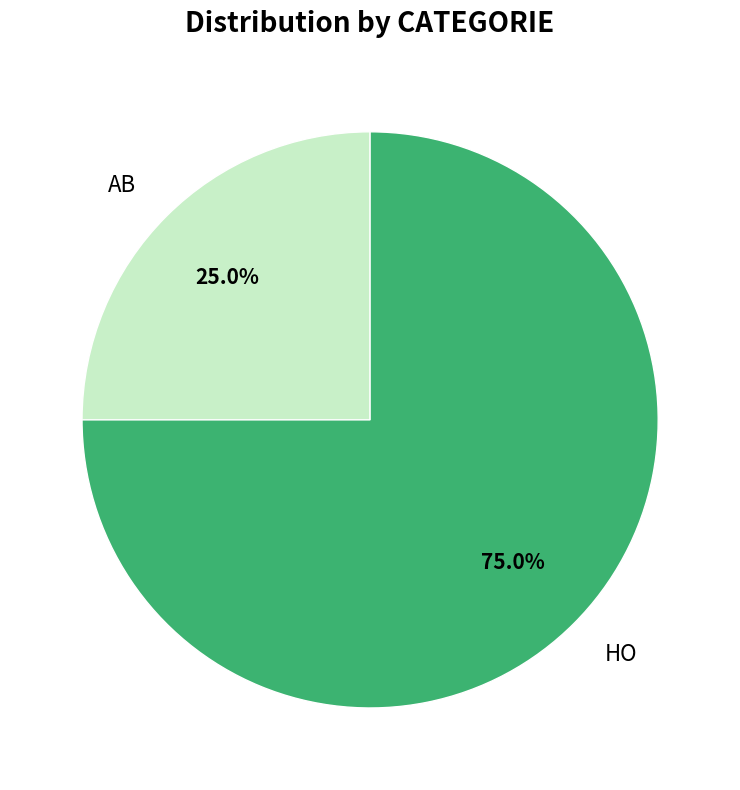

To the nearest percent, what is the average slice percentage?

50%